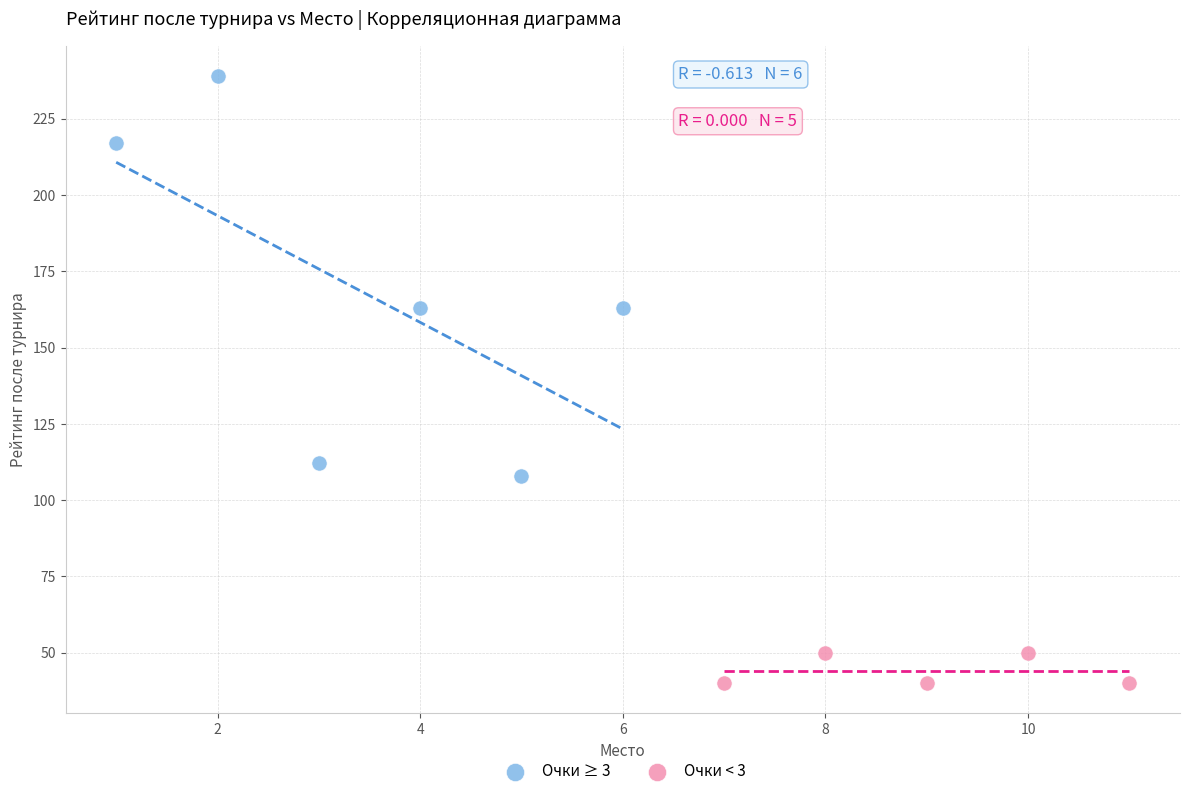

Which series has the largest Y range (max minus min)?

Очки ≥ 3